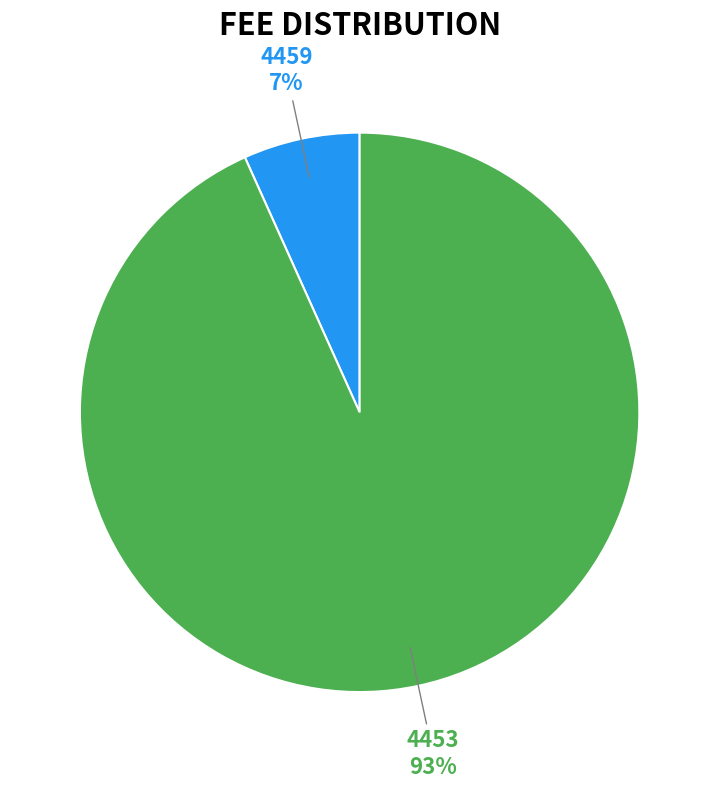

Which category has the smallest portion of the pie?

4459